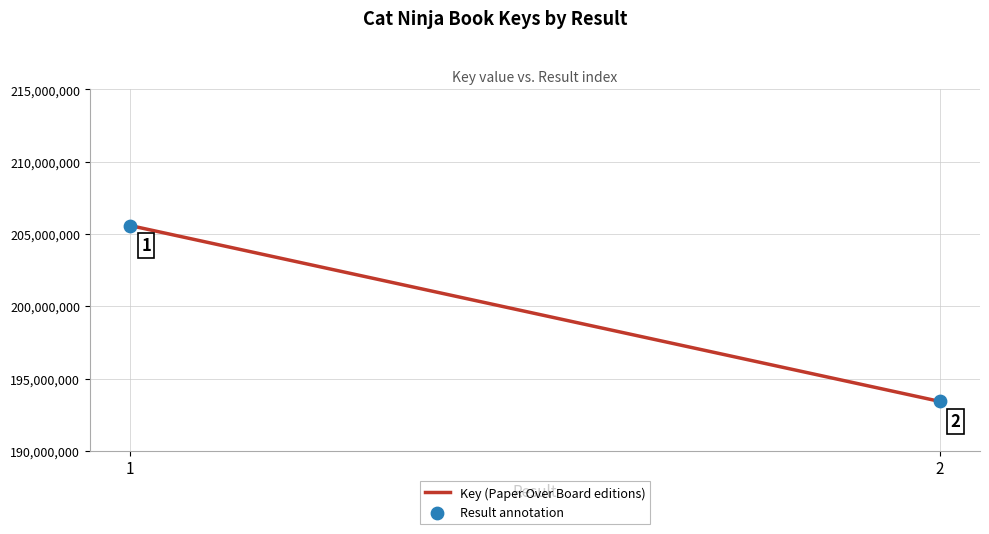

What Y value in the scatter plot is closest to 199501918?

193418801